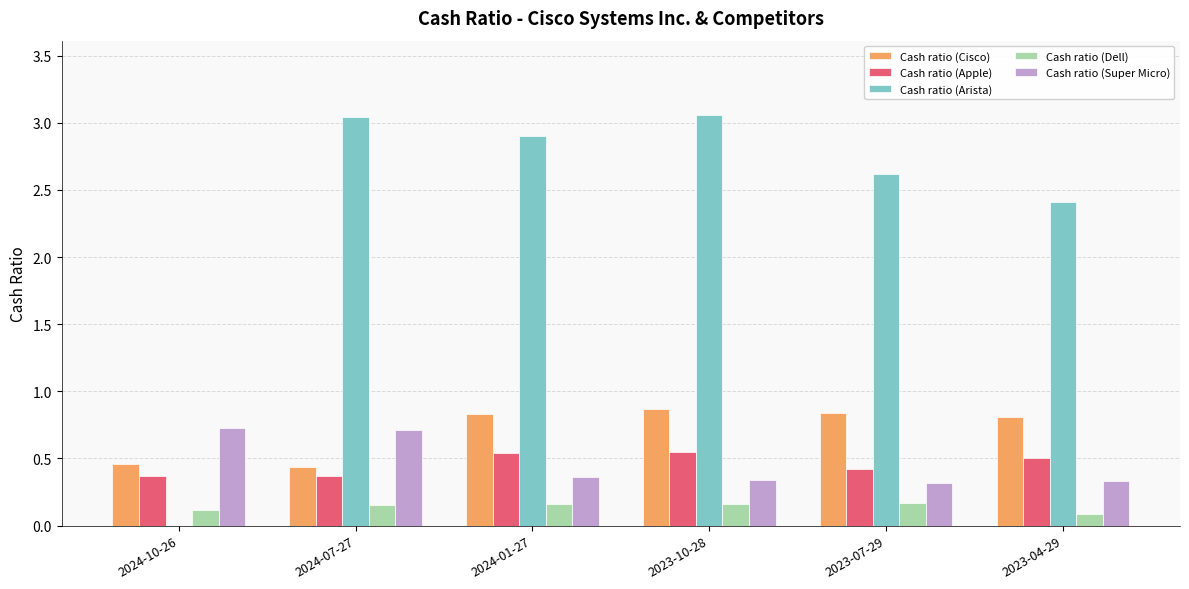

Is it true that Cash ratio (Dell) equals 0.2 at 2023-10-28?

True